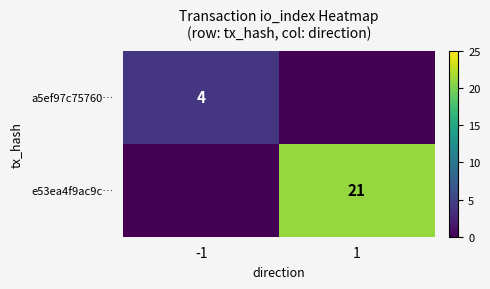

What is the maximum value for a5ef97c75760…?

4